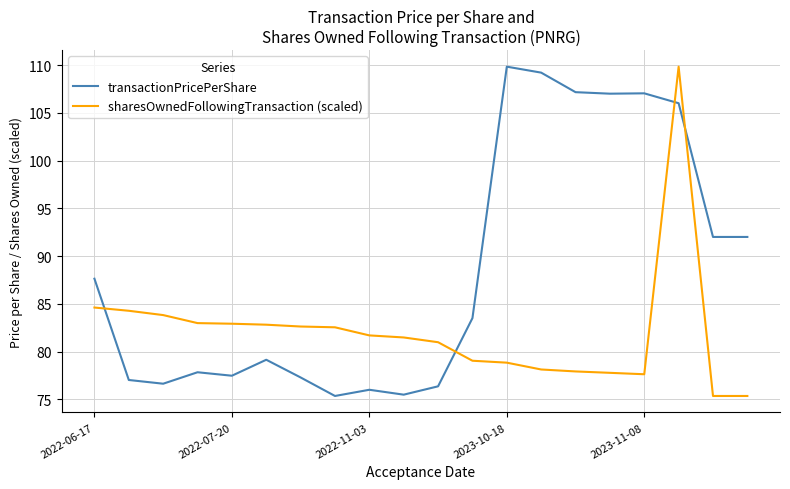

Which series has the largest total across all categories?

transactionPricePerShare